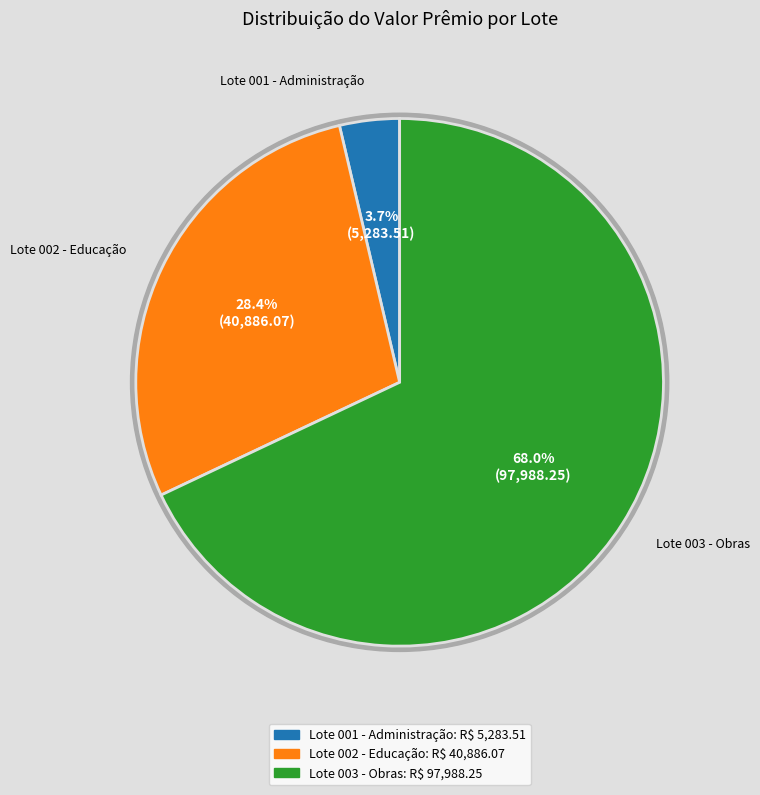

The Lote 003 - Obras slice represents 68% of the pie. True or false?

True